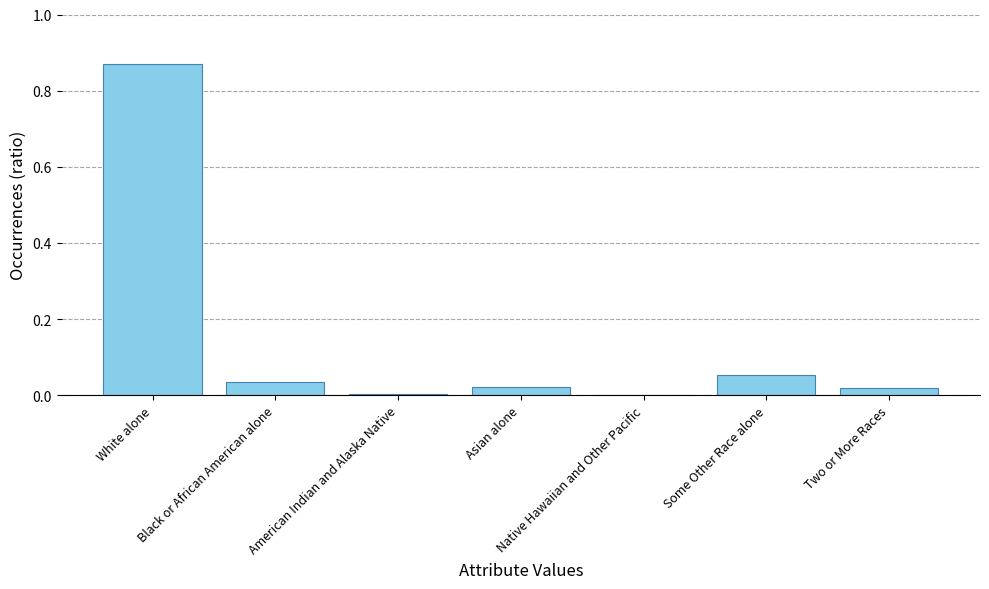

What is the change in value from American Indian and Alaska Native to Some Other Race alone?

+0.1